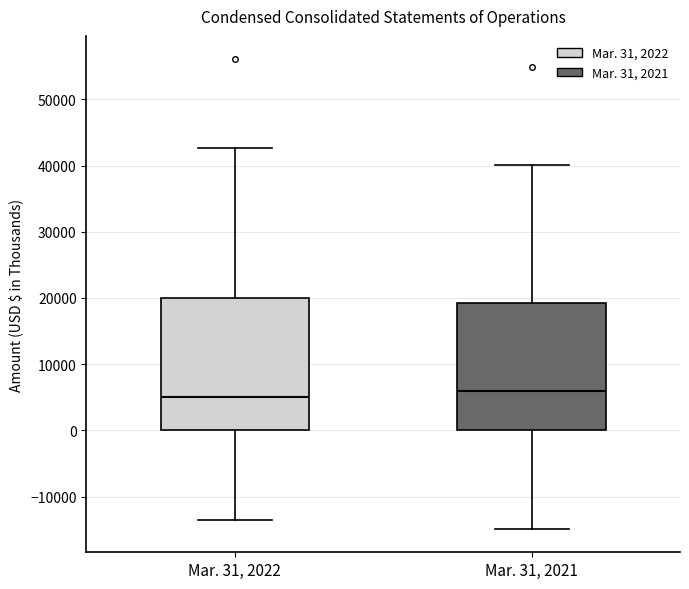

Where is the lower edge of the box for Mar. 31, 2022 on the y-axis? The values are not printed on the chart, so give them approximately, as read against the axis.

0